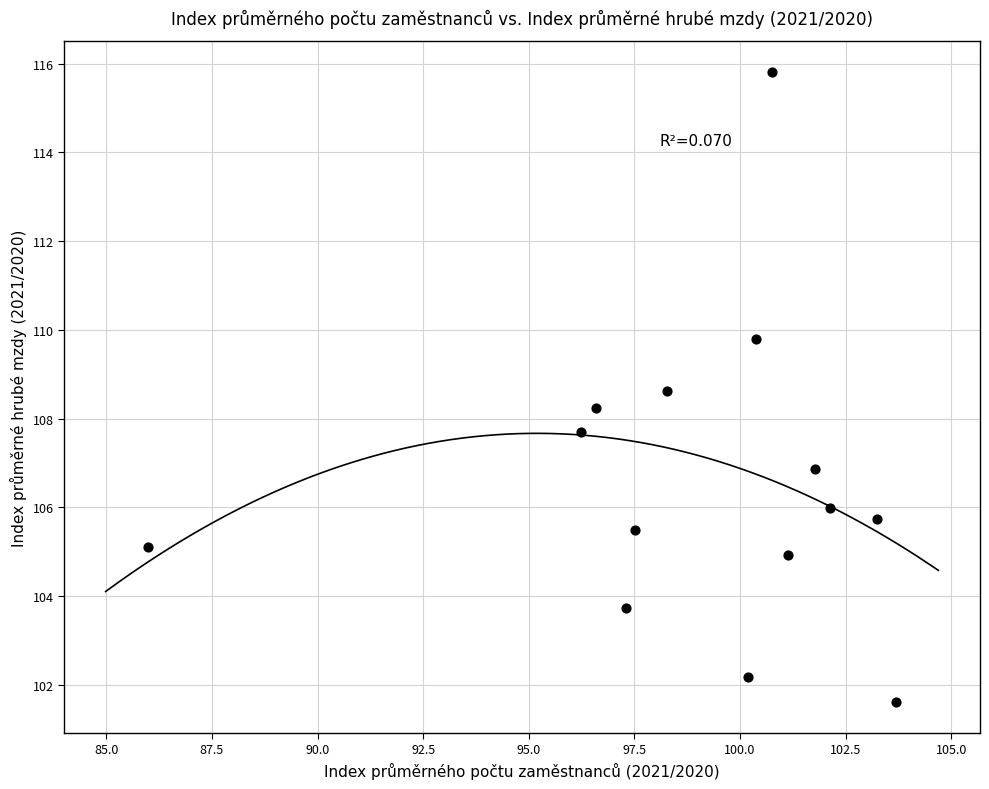

What is the range of X values (max minus min)?

17.7